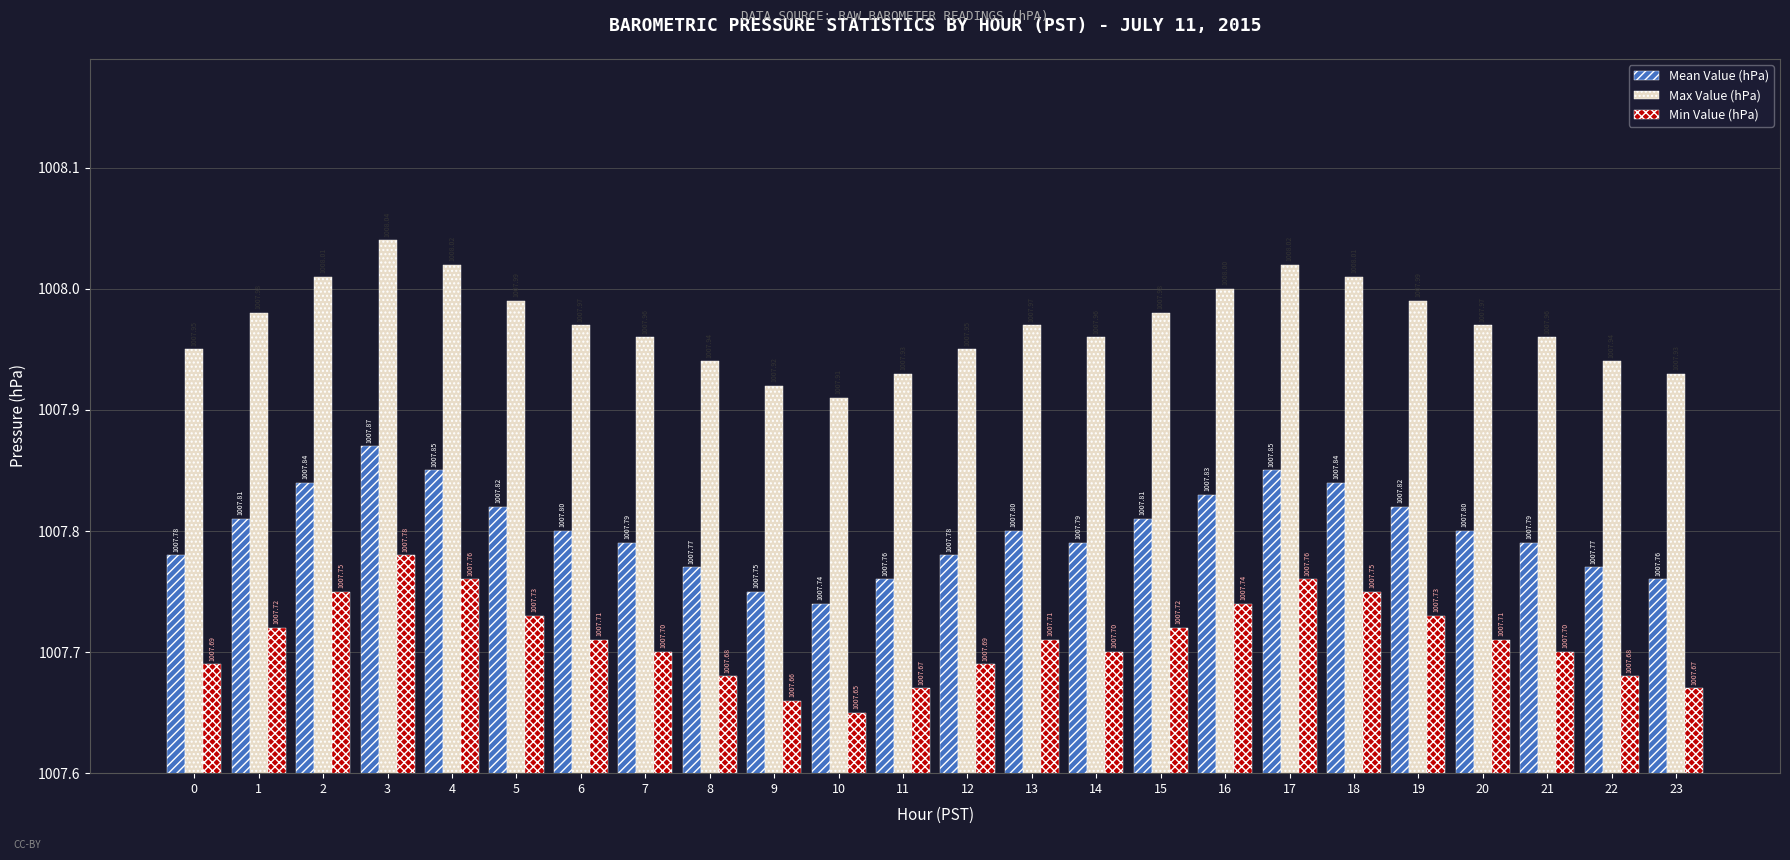

At how many categories does at least one series exceed 1007?

24